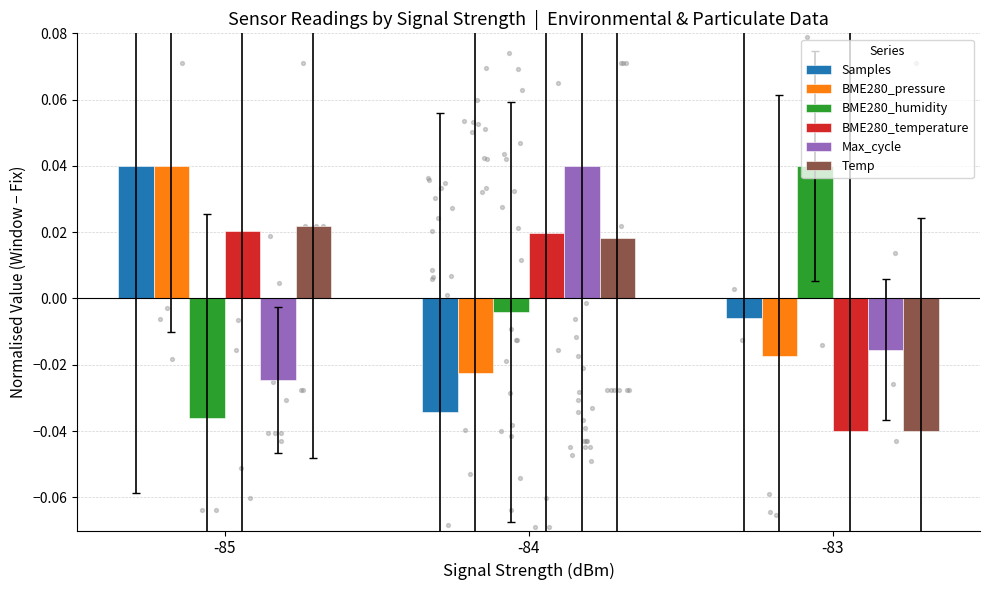

Is the value of Max_cycle at -83 greater than the value of Samples at -84?

Yes